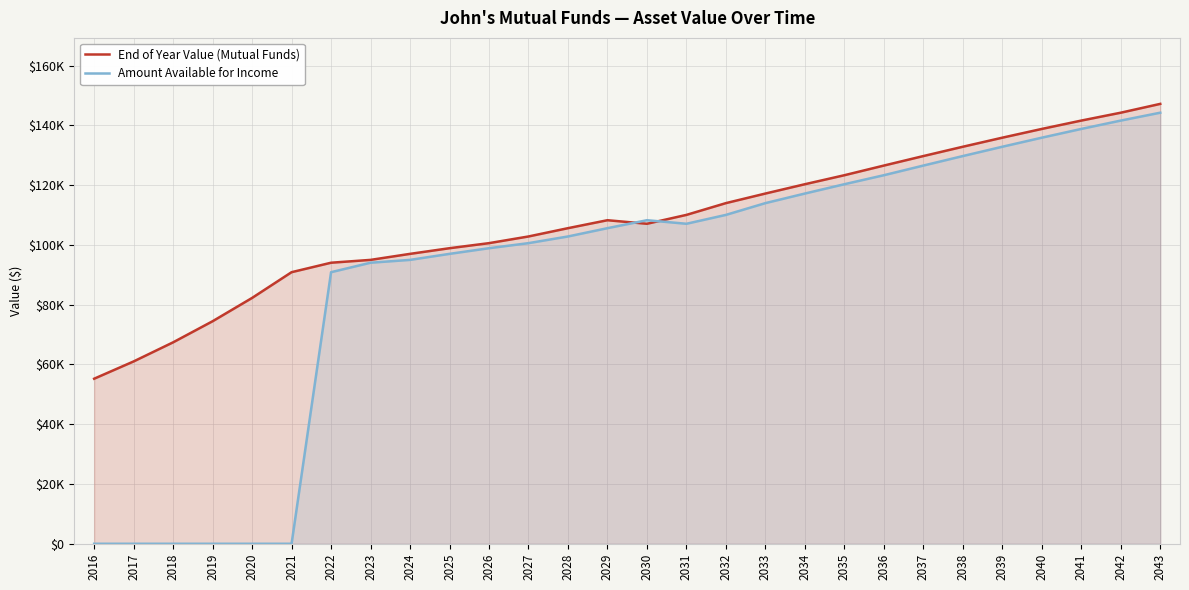

At 2038, list the series in order from largest to smallest.

End of Year Value (Mutual Funds), Amount Available for Income